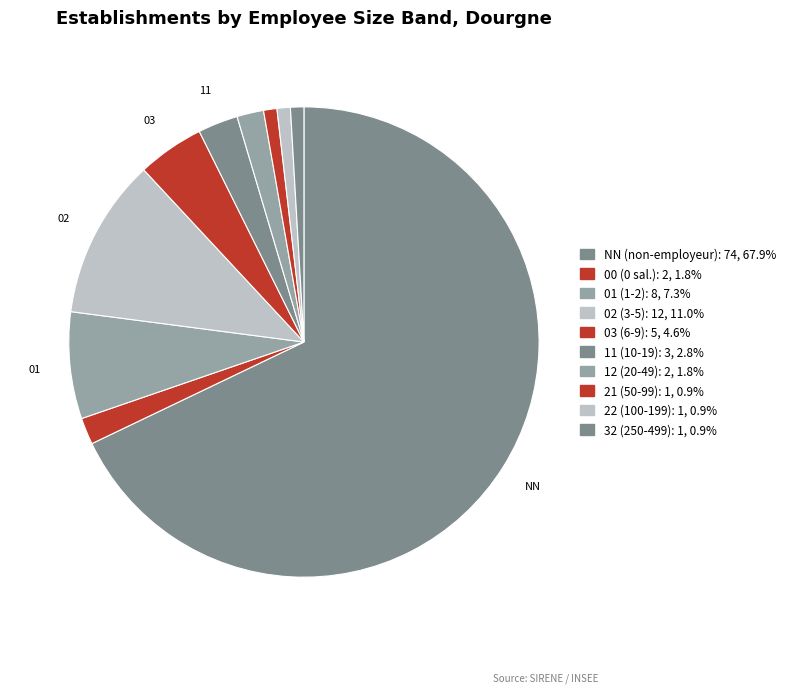

How many segments does this pie chart have?

10